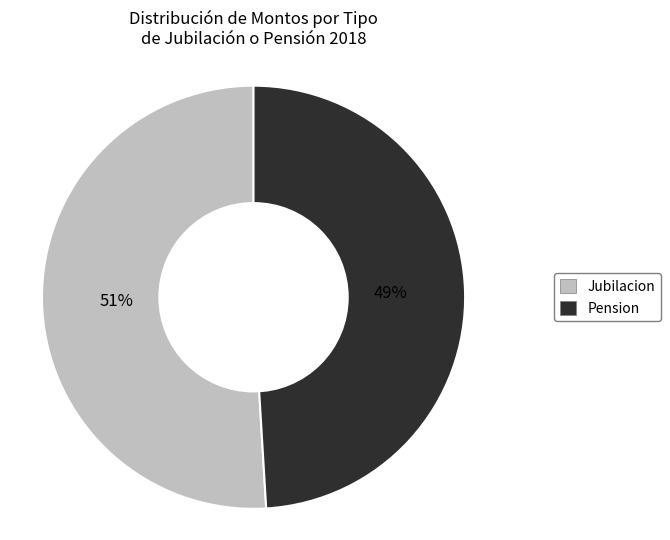

What percentage is the Pension slice, to the nearest percent?

49%